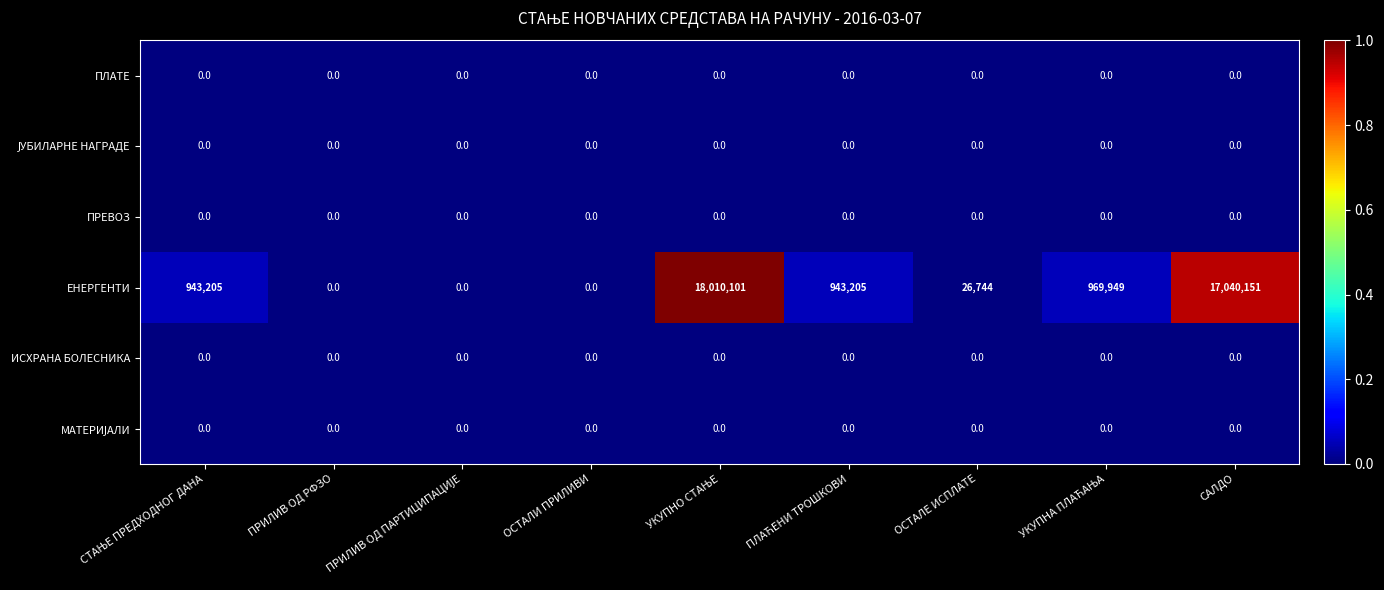

The ПЛАТЕ series shows 0 at ПРИЛИВ ОД РФЗО. True or false?

True